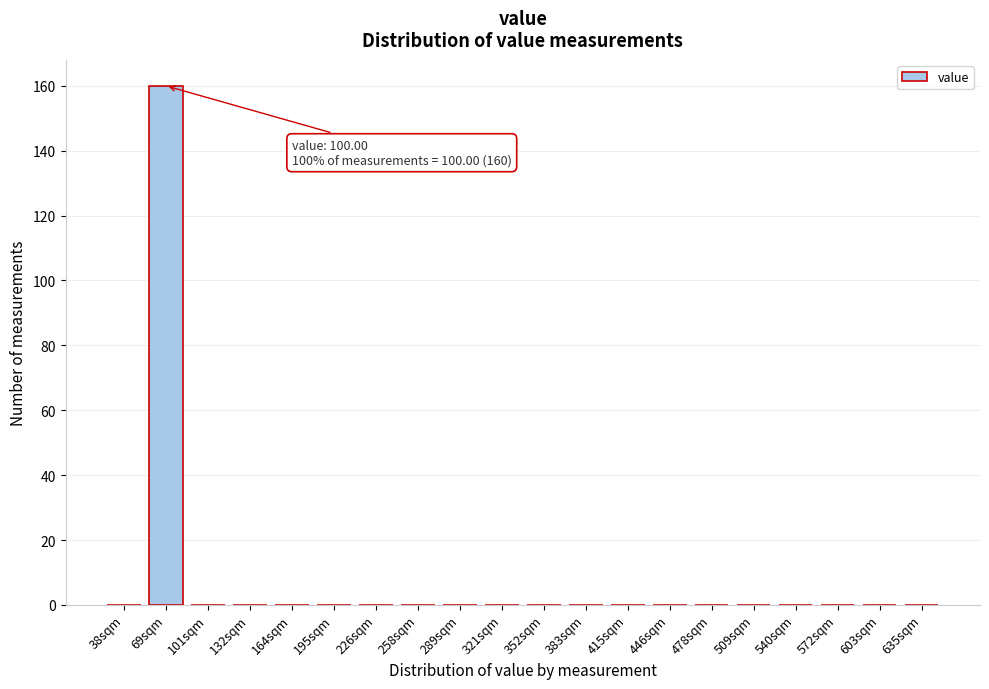

Reading left to right, extract all data points from this chart.

38sqm=0	69sqm=160	101sqm=0	132sqm=0	164sqm=0	195sqm=0	226sqm=0	258sqm=0	289sqm=0	321sqm=0	352sqm=0	383sqm=0	415sqm=0	446sqm=0	478sqm=0	509sqm=0	540sqm=0	572sqm=0	603sqm=0	635sqm=0